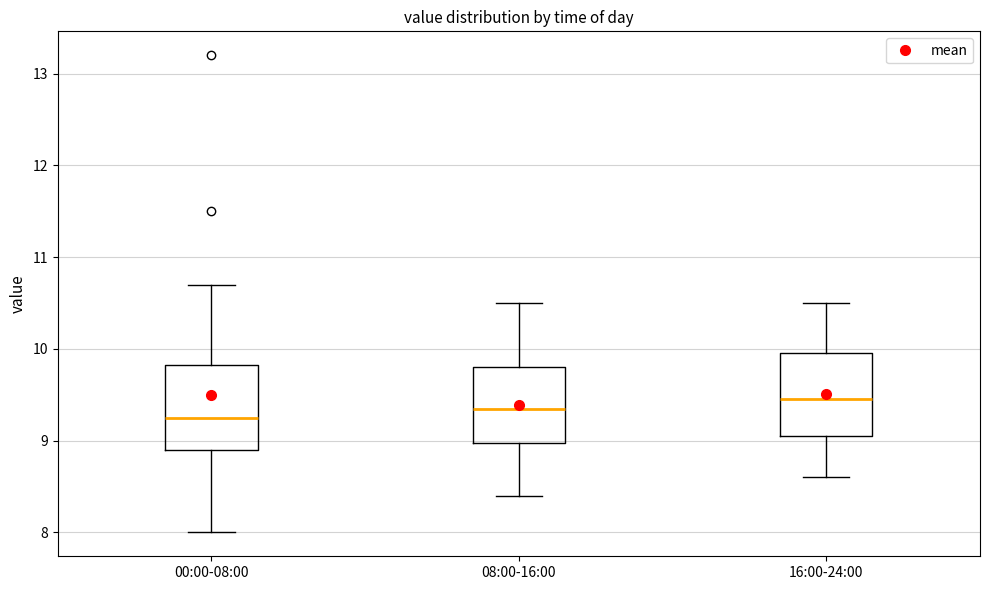

Where is the upper edge of the box for 08:00-16:00 on the y-axis? The values are not printed on the chart, so give them approximately, as read against the axis.

9.8